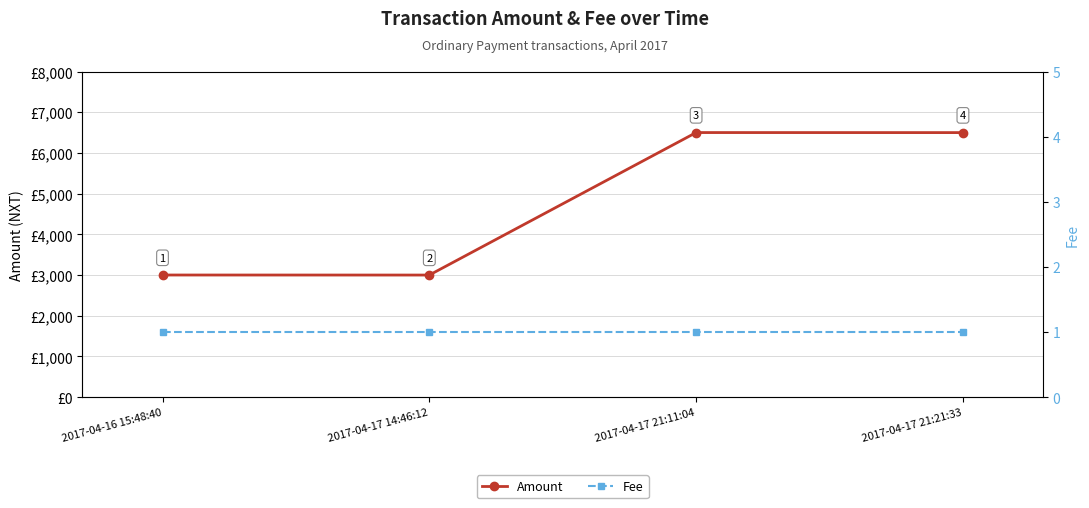

What is the lowest value of the Amount series?

2999